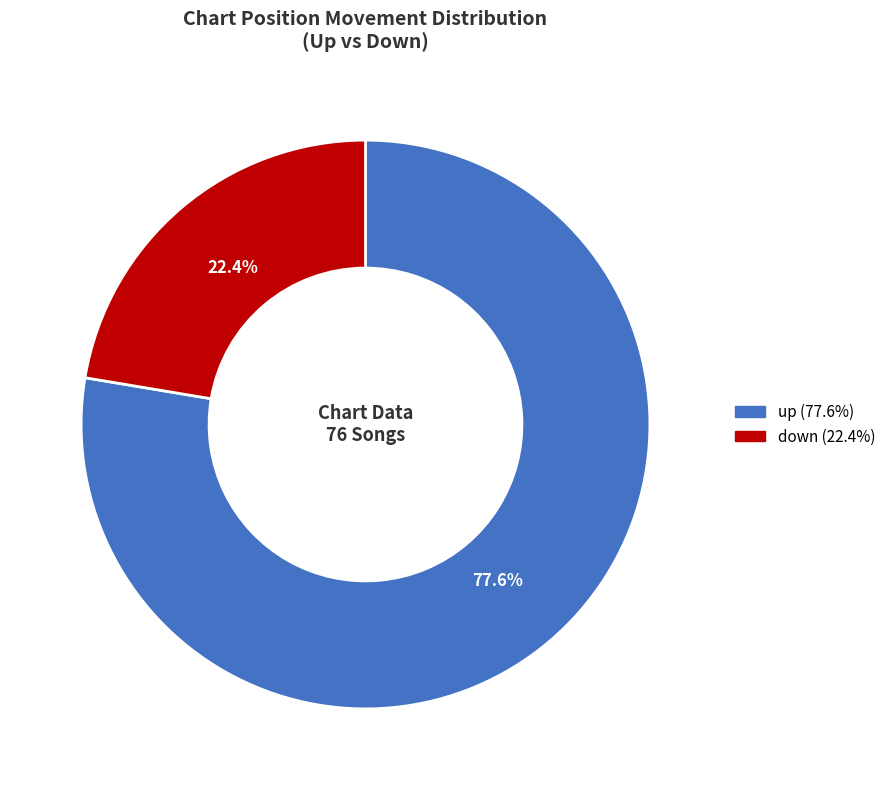

What is the smallest slice in the pie chart?

down